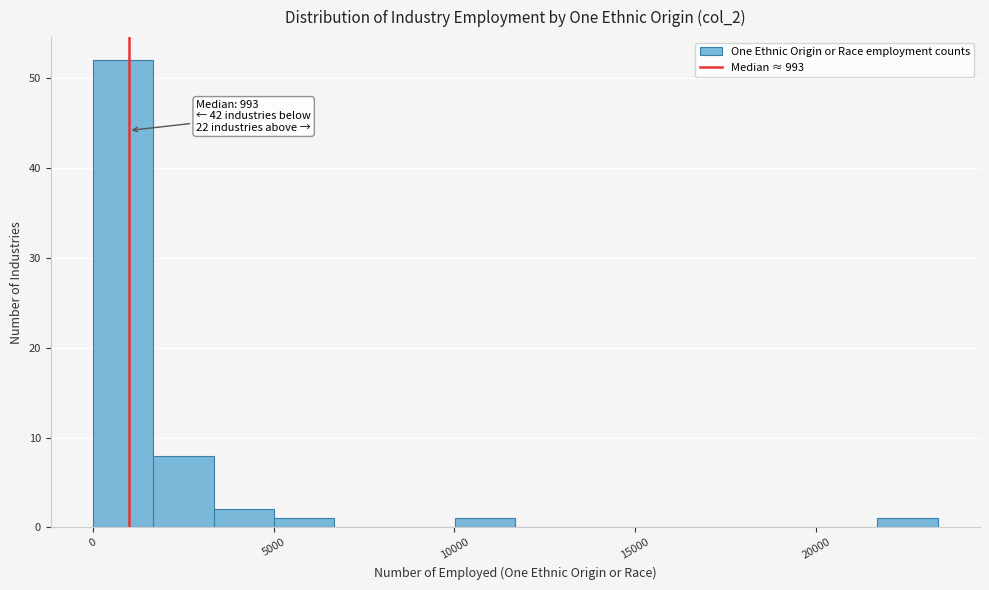

Around what value on the x-axis is the tallest bar? Give the approximate position of its centre, as read against the axis.

1000